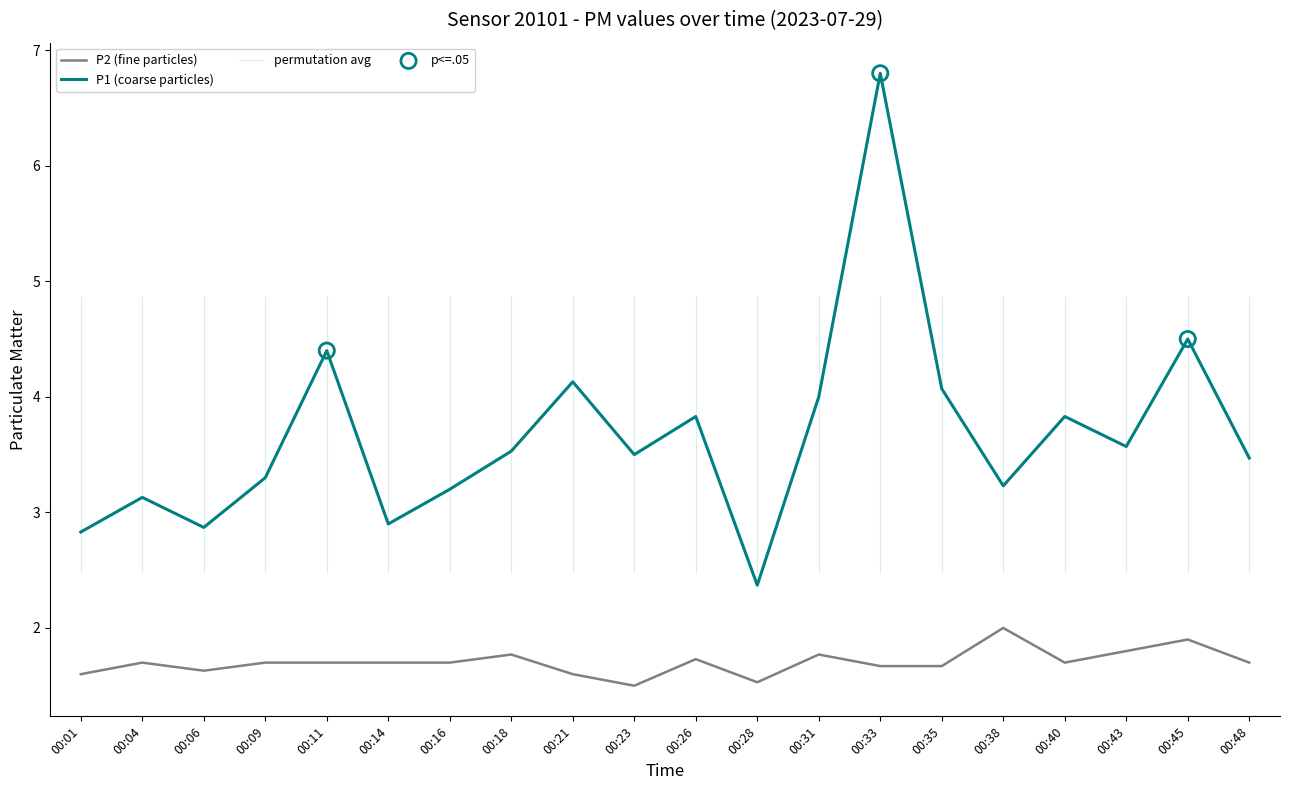

At how many categories does at least one series exceed 2?

20